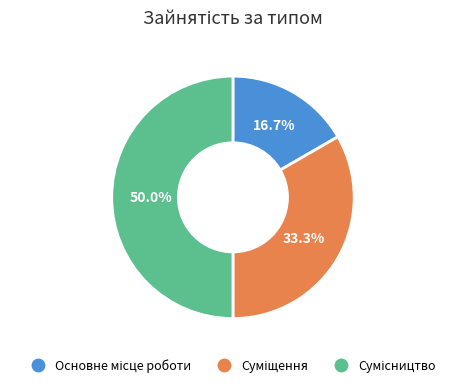

How many segments does this pie chart have?

3